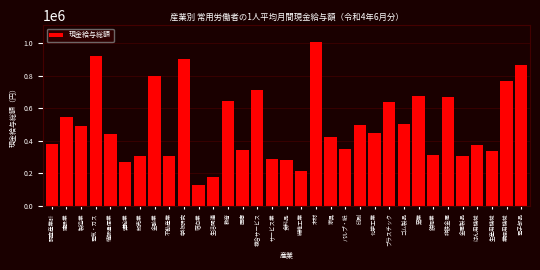

What is the average value?

495028